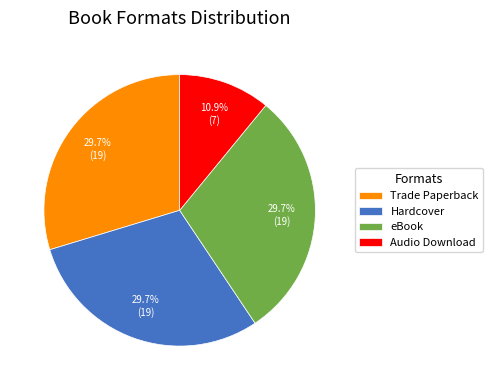

What is the smallest slice in the pie chart?

Audio Download